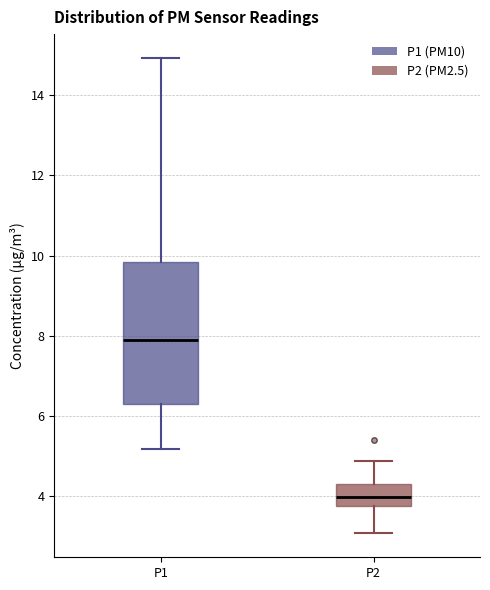

Which box is the tallest, from its lower edge to its upper edge?

P1